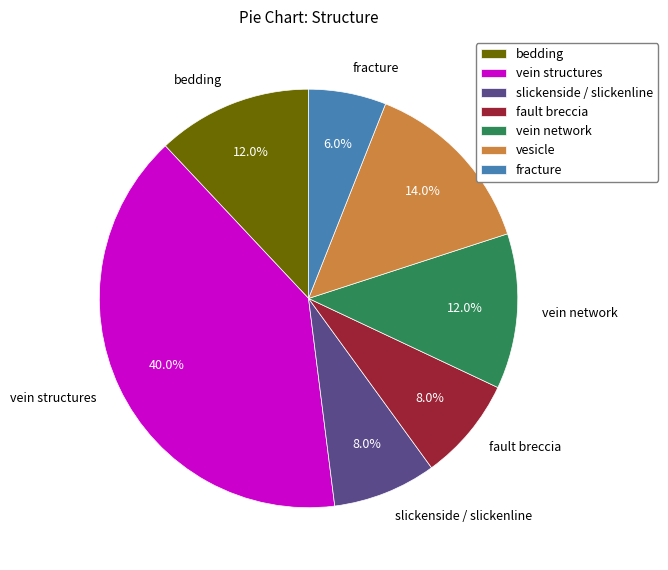

Which slice is the largest?

vein structures